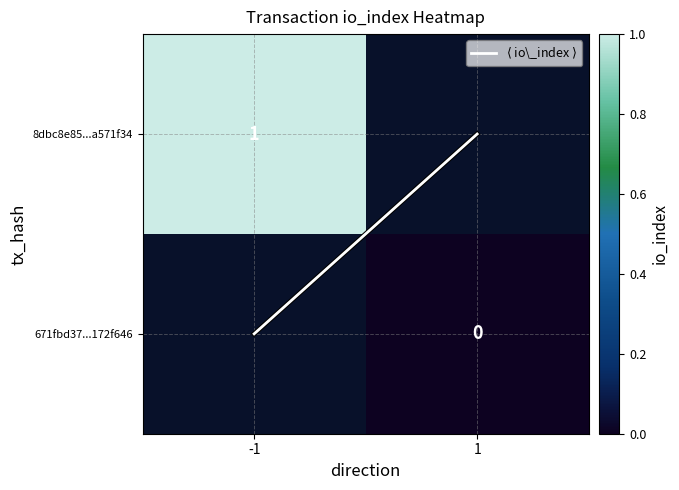

Which has a higher value, 1 or -1?

-1